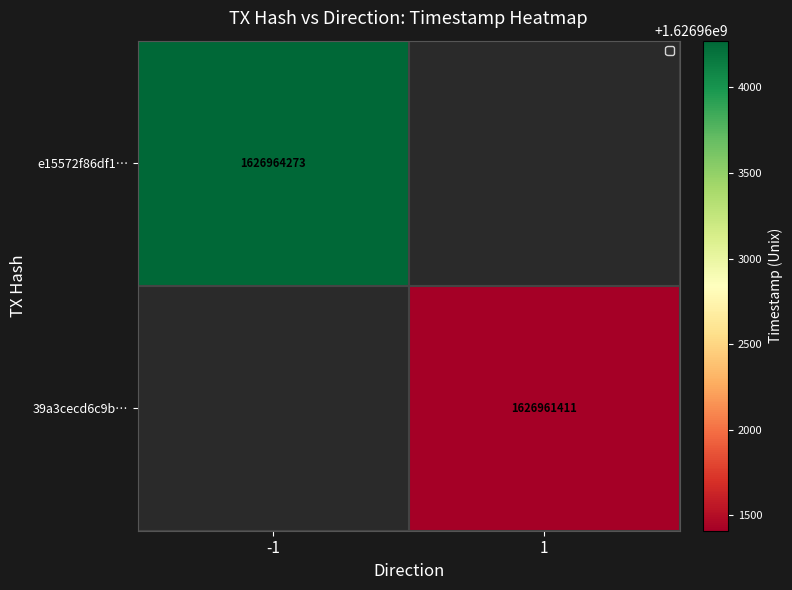

Is it true that e15572f86df1… equals 1626964273 at -1?

True